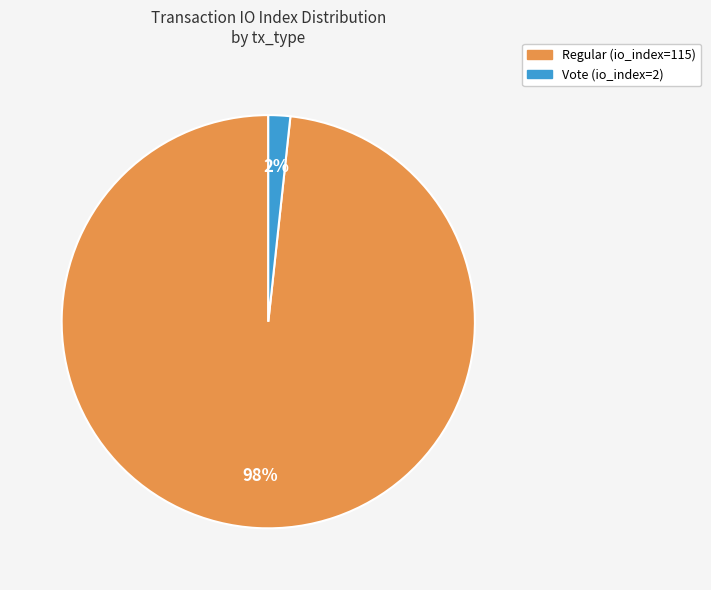

Which category has the biggest portion of the pie?

Regular (io_index=115)